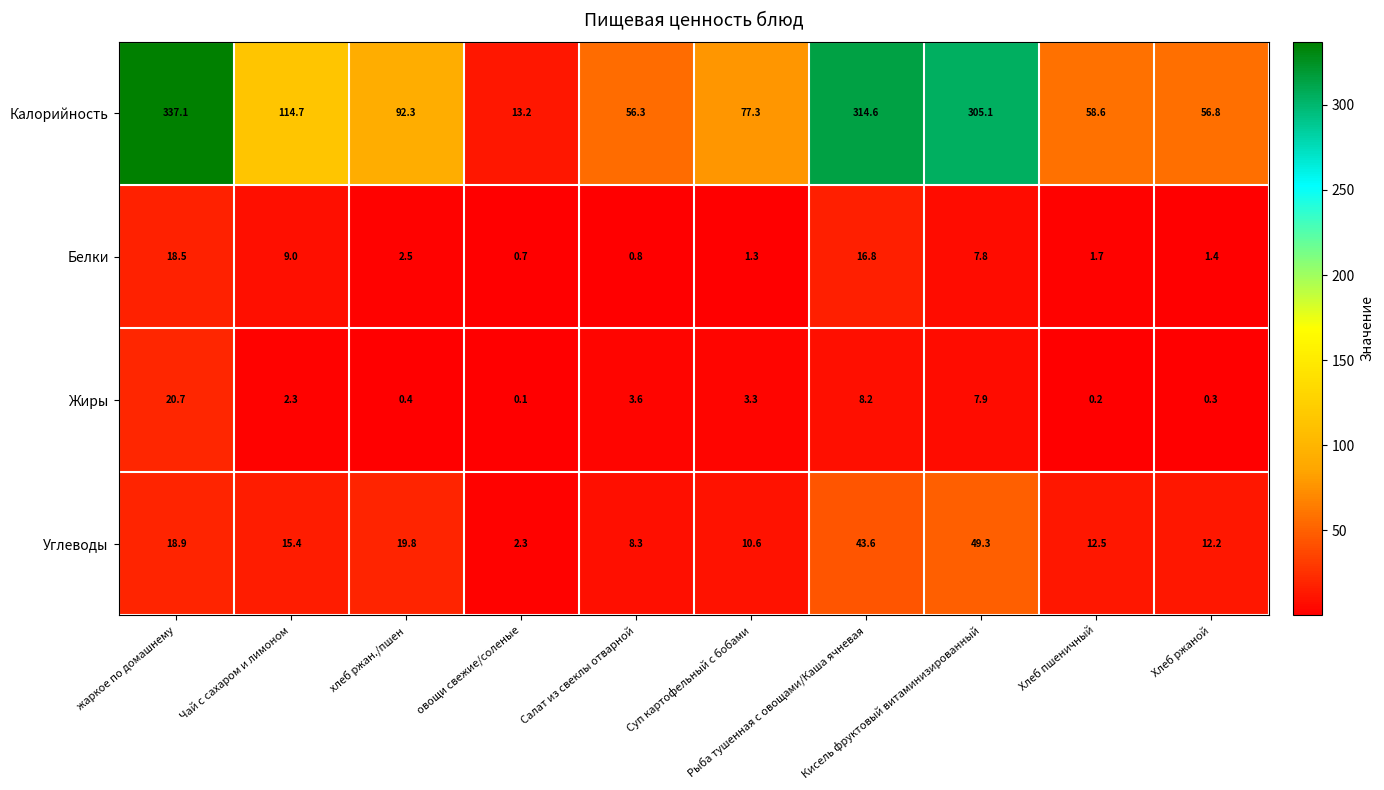

What is the lowest value of the Углеводы series?

2.3